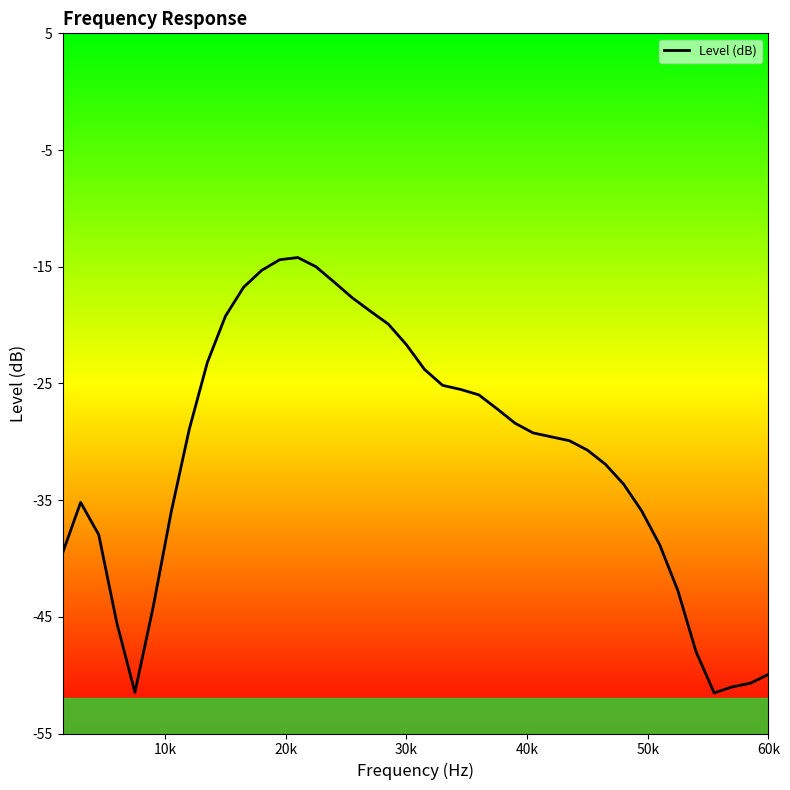

What is the greatest value displayed?

-14.2